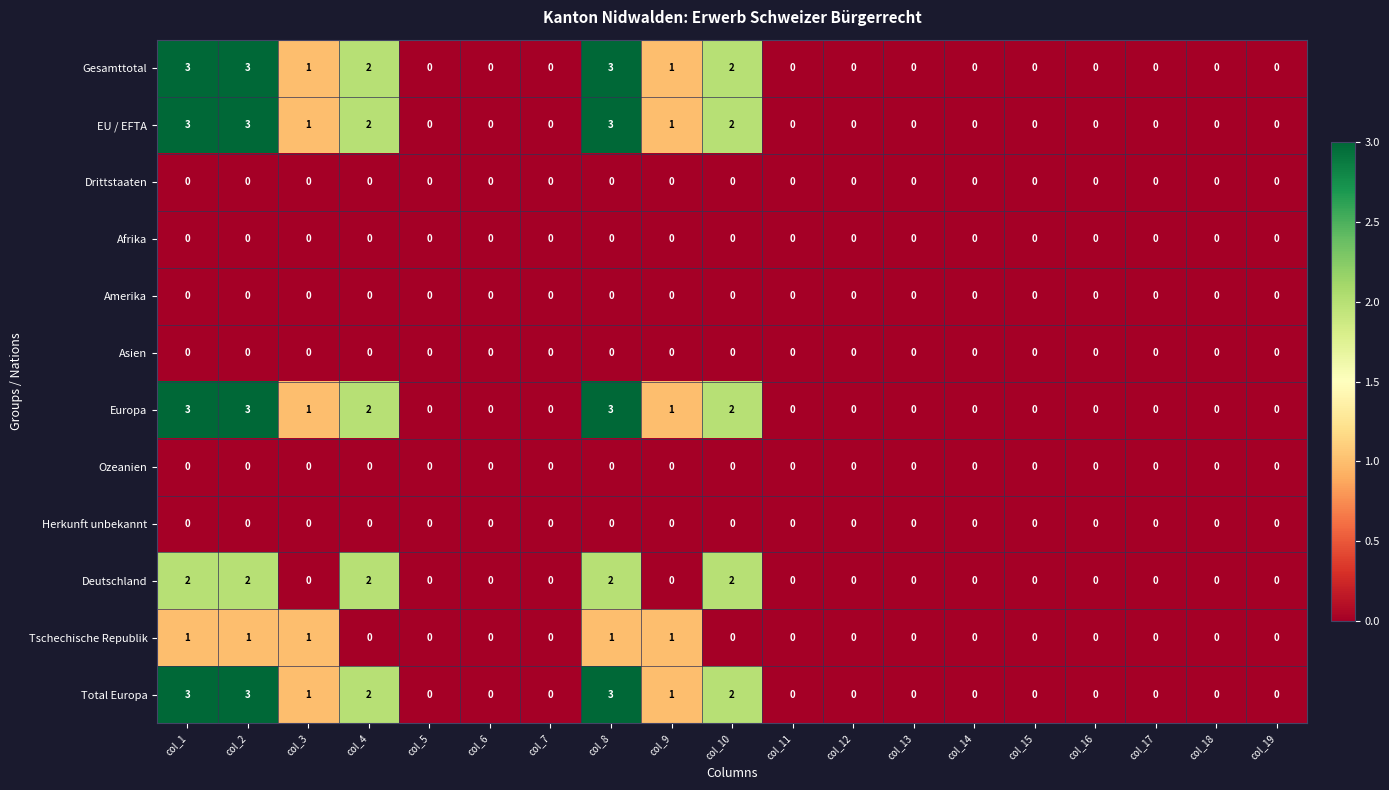

Is it true that EU / EFTA equals -1 at col_19?

False